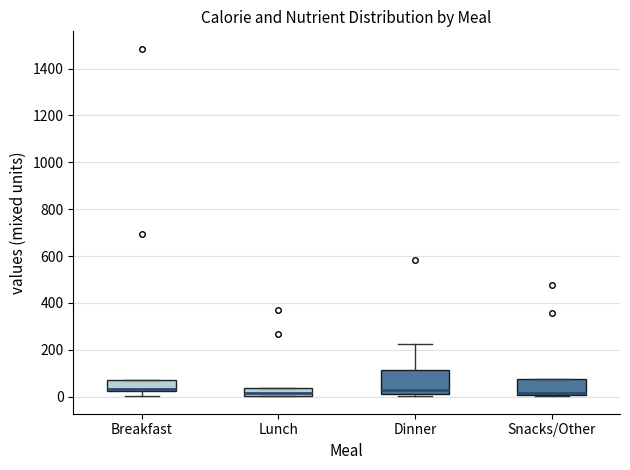

Reading left to right, read every box against the y-axis: the position of its median line, the range the box covers, and the ends of its whiskers. The values are not printed on the chart, so give them approximately, as read against the axis.

Breakfast: median 40, box 20 to 60, whiskers 0 to 60
Lunch: median 20, box 0 to 40, whiskers 0 to 40
Dinner: median 20 (just above the box's lower edge), box 20 to 120, whiskers 0 to 220
Snacks/Other: median 20, box 0 to 80, whiskers 0 to 80